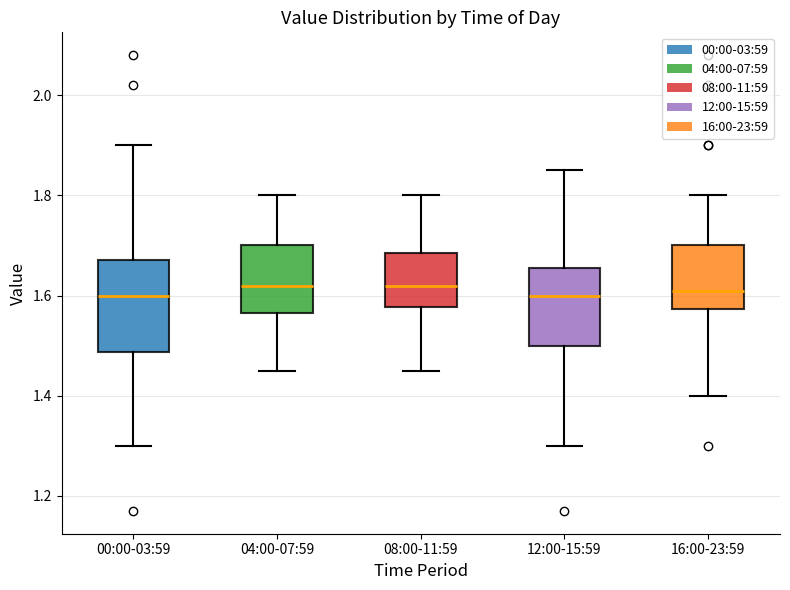

Reading left to right, read every box against the y-axis: the position of its median line, the range the box covers, and the ends of its whiskers. The values are not printed on the chart, so give them approximately, as read against the axis.

00:00-03:59: median 1.60, box 1.48 to 1.68, whiskers 1.30 to 1.90
04:00-07:59: median 1.62, box 1.56 to 1.70, whiskers 1.46 to 1.80
08:00-11:59: median 1.62, box 1.58 to 1.68, whiskers 1.46 to 1.80
12:00-15:59: median 1.60, box 1.50 to 1.66, whiskers 1.30 to 1.86
16:00-23:59: median 1.62, box 1.58 to 1.70, whiskers 1.40 to 1.80